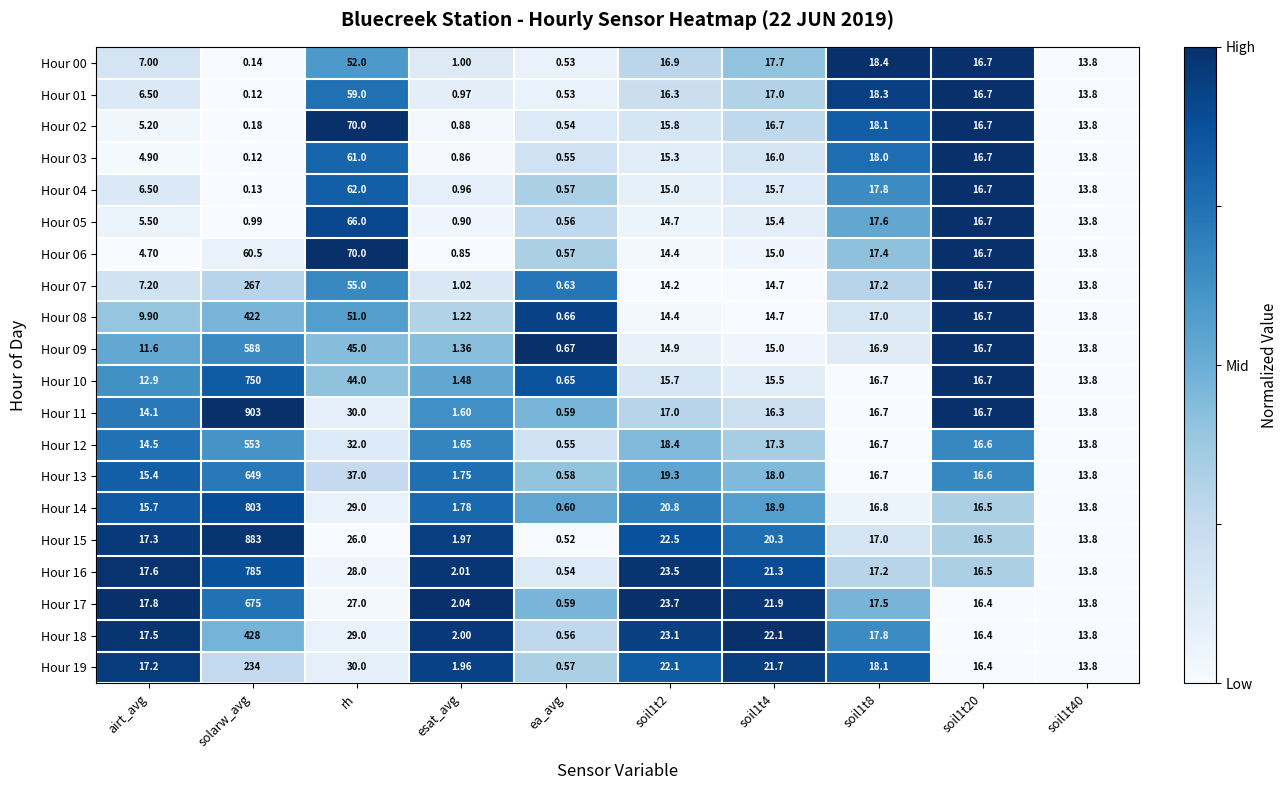

At which label does Hour 01 first exceed 16?

rh